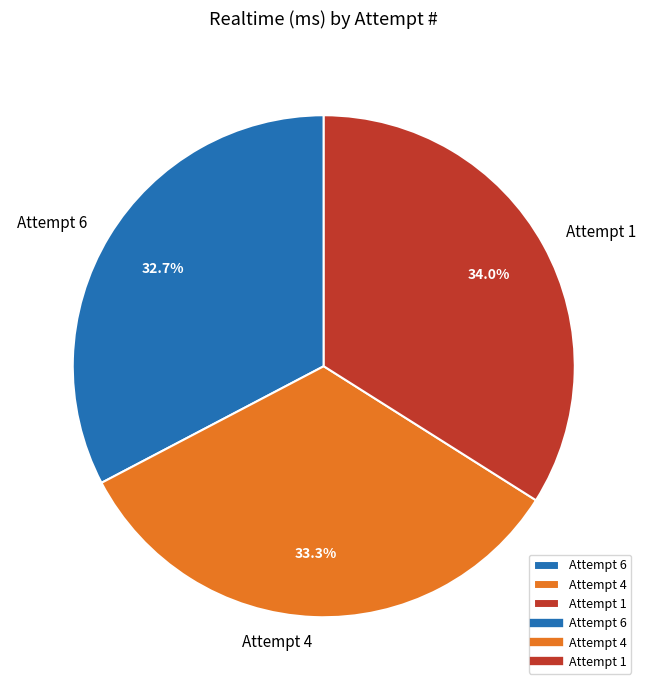

Does Attempt 6 represent more than half of the total?

No